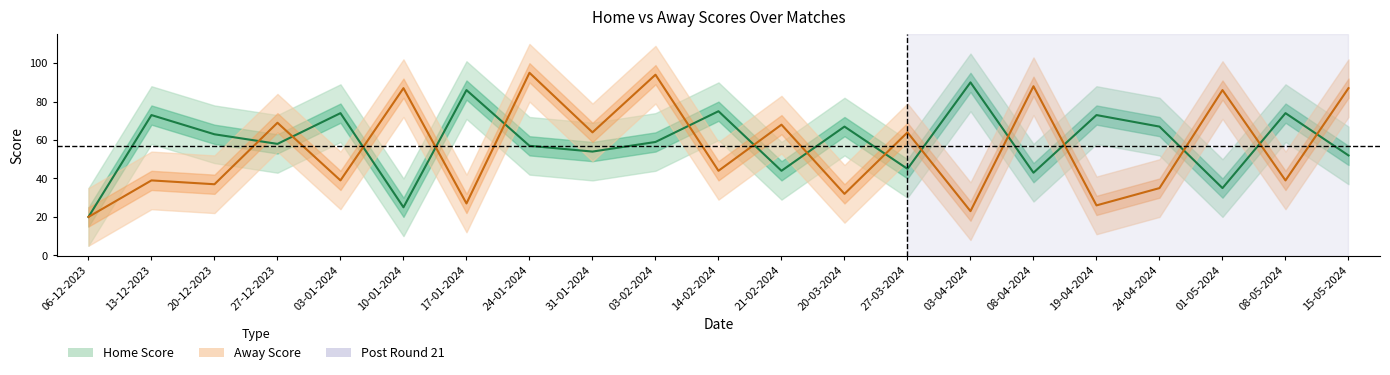

What is the value of the Home Score point at the 12th from the left?

44